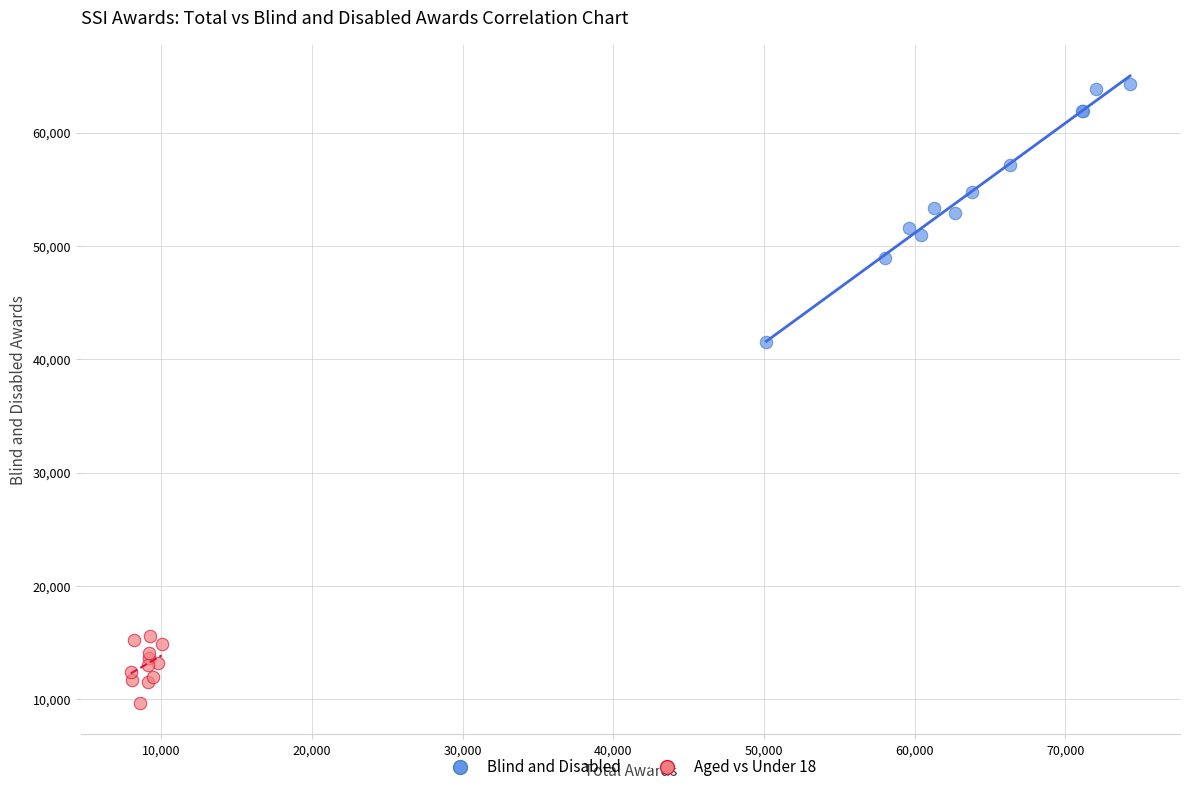

Which series reaches the minimum Y coordinate?

Aged vs Under 18